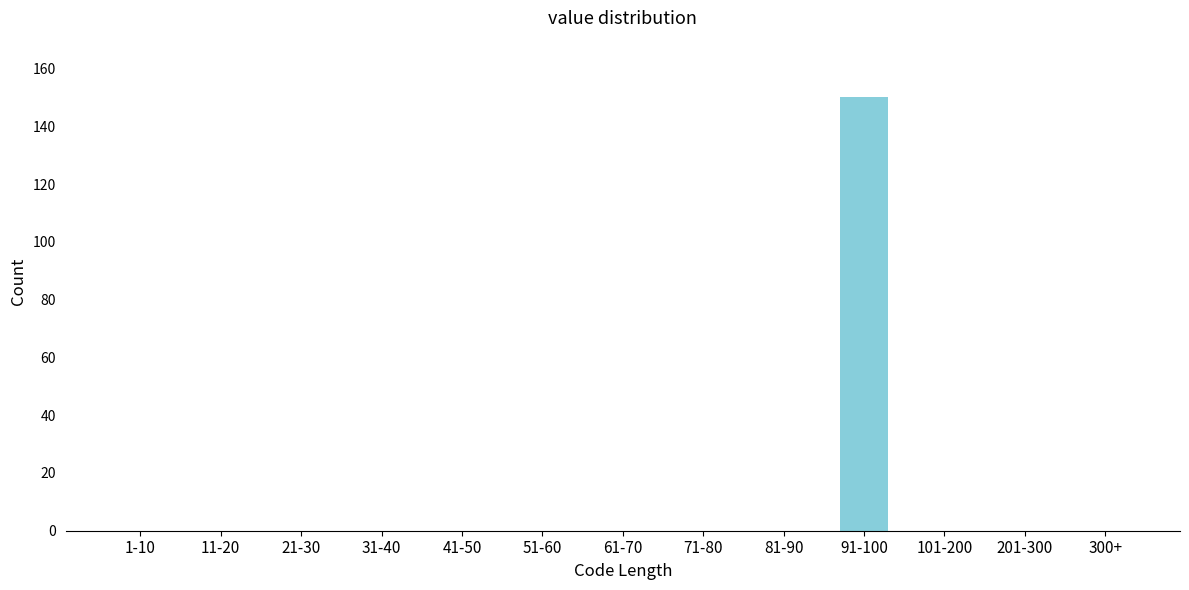

Reading left to right, list all the values displayed in this chart.

1-10=0	11-20=0	21-30=0	31-40=0	41-50=0	51-60=0	61-70=0	71-80=0	81-90=0	91-100=150	101-200=0	201-300=0	300+=0